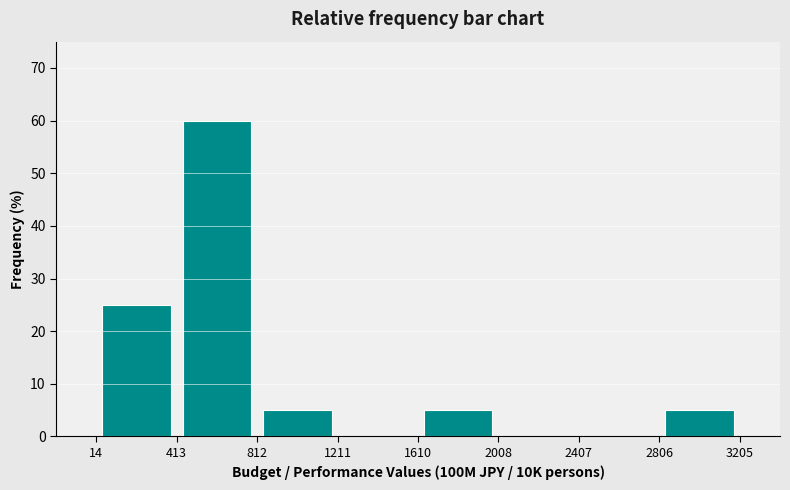

Reading left to right, transcribe this chart: for each bar, give the range it covers on the x-axis and its height. The values are not printed on the chart, so give them approximately, as read against the axis.

14 to 413: 25
413 to 812: 60
812 to 1211: 5
1211 to 1610: 0
1610 to 2008: 5
2008 to 2407: 0
2407 to 2806: 0
2806 to 3205: 5